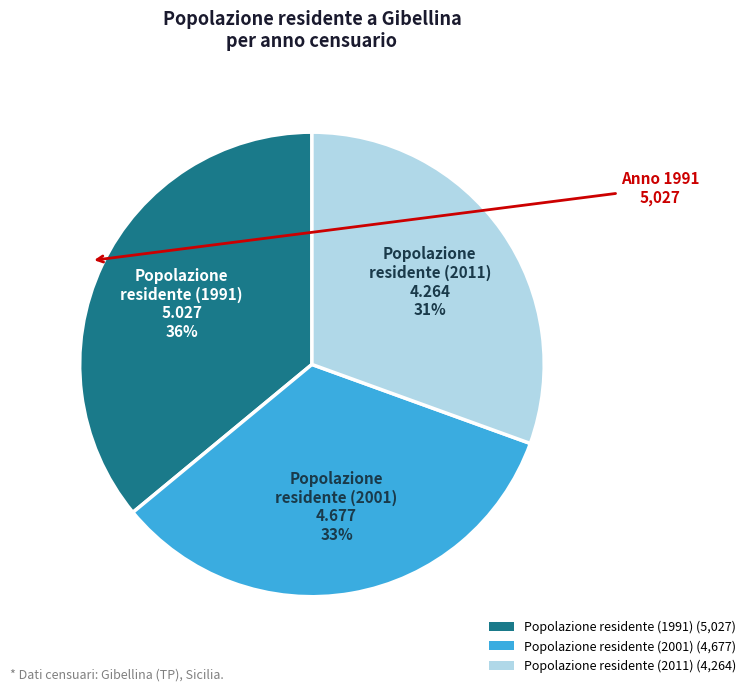

Combined, do Popolazione residente (1991) and Popolazione residente (2011) account for over 50%?

Yes